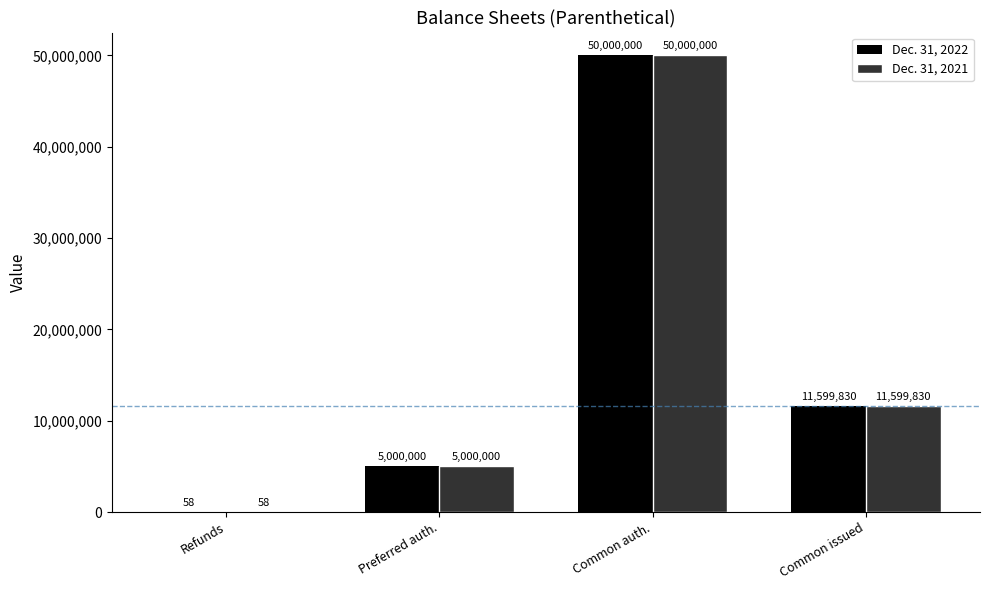

Is the value of Dec. 31, 2022 at Common issued greater than the value of Dec. 31, 2021 at Common auth.?

No